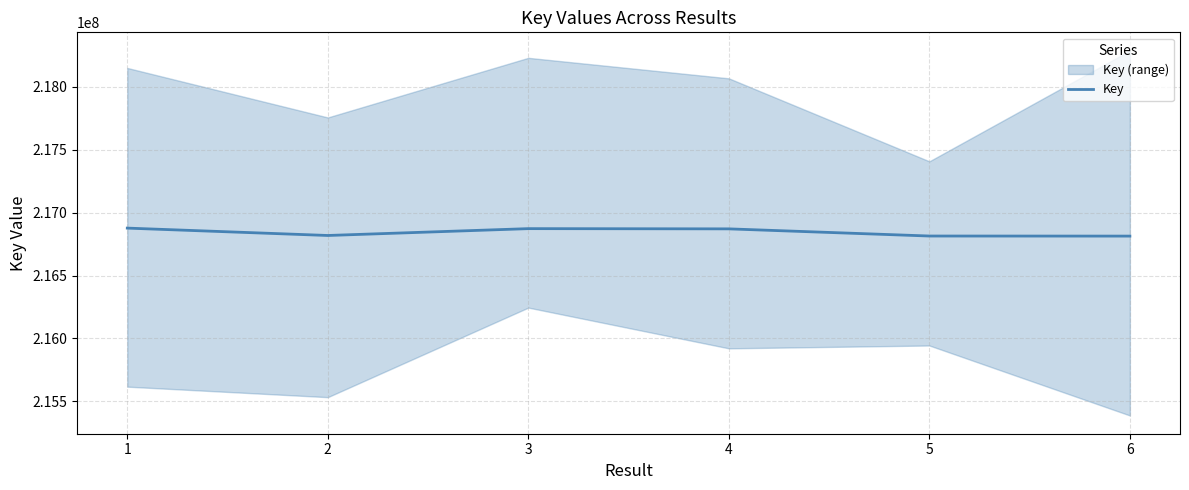

Does the chart have visible grid lines?

Yes